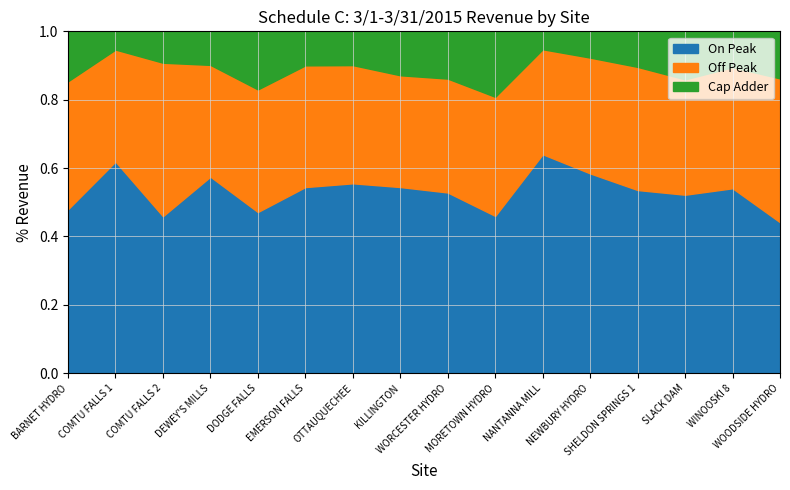

Does the chart have visible grid lines?

Yes